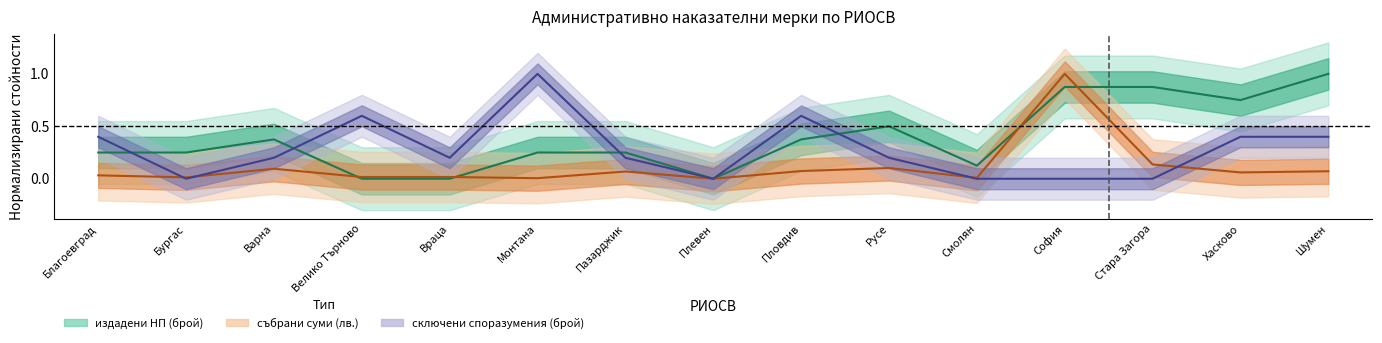

Does the chart have visible grid lines?

No